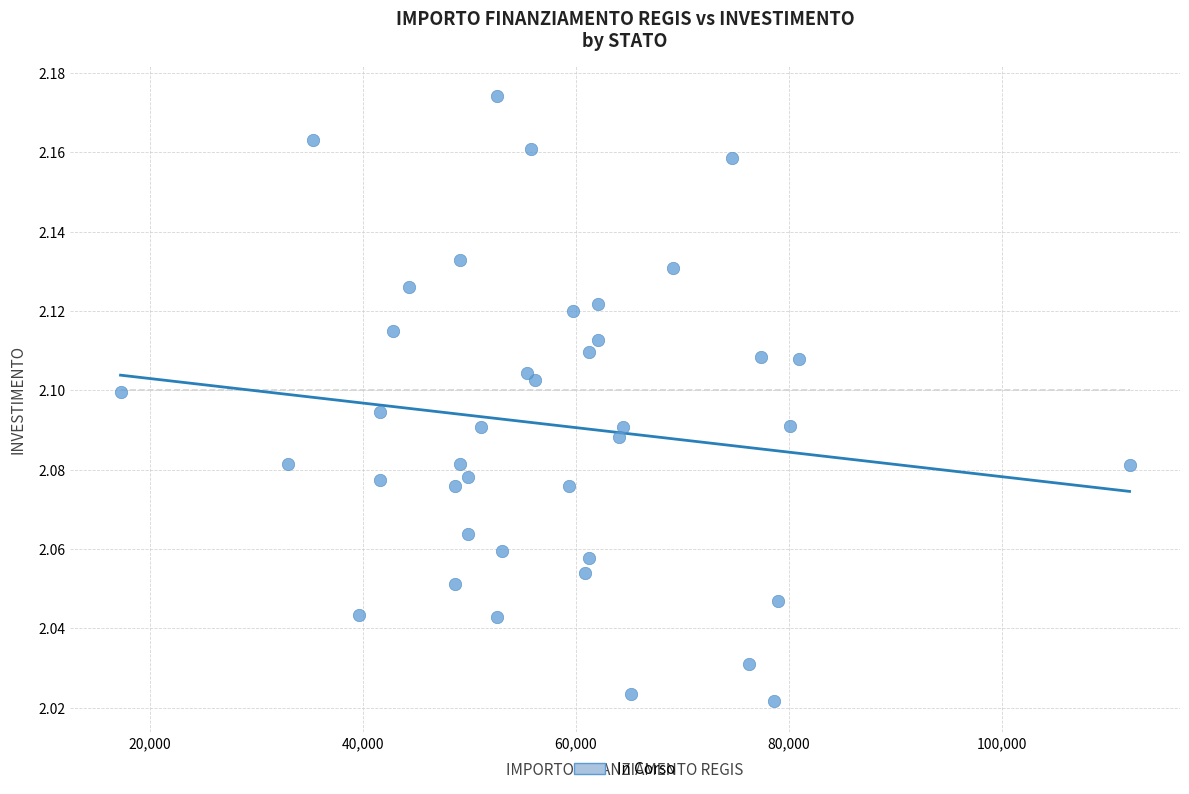

What is the range of X values (max minus min)?

94665.7